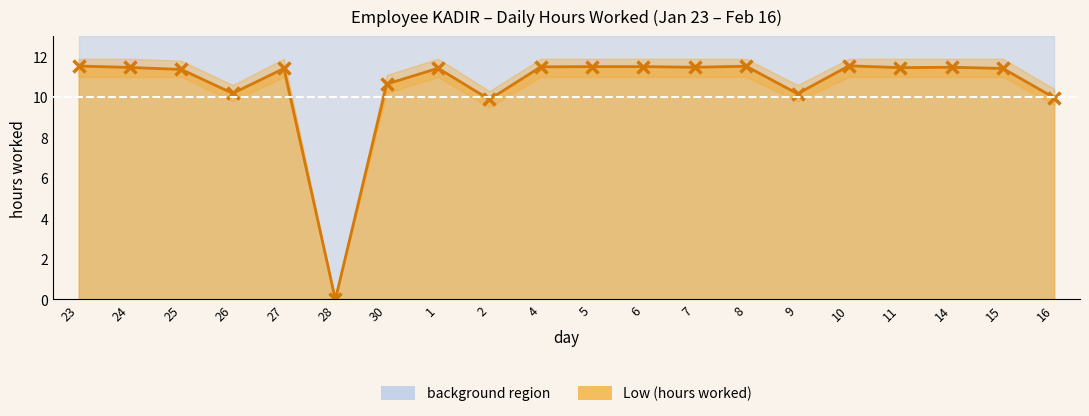

Reading left to right, what are all the values shown in this chart?

23=11.5	24=11.5	25=11.4	26=10.2	27=11.4	28=0.0	30=10.7	1=11.4	2=9.9	4=11.5	5=11.5	6=11.5	7=11.5	8=11.5	9=10.2	10=11.6	11=11.5	14=11.5	15=11.4	16=10.0